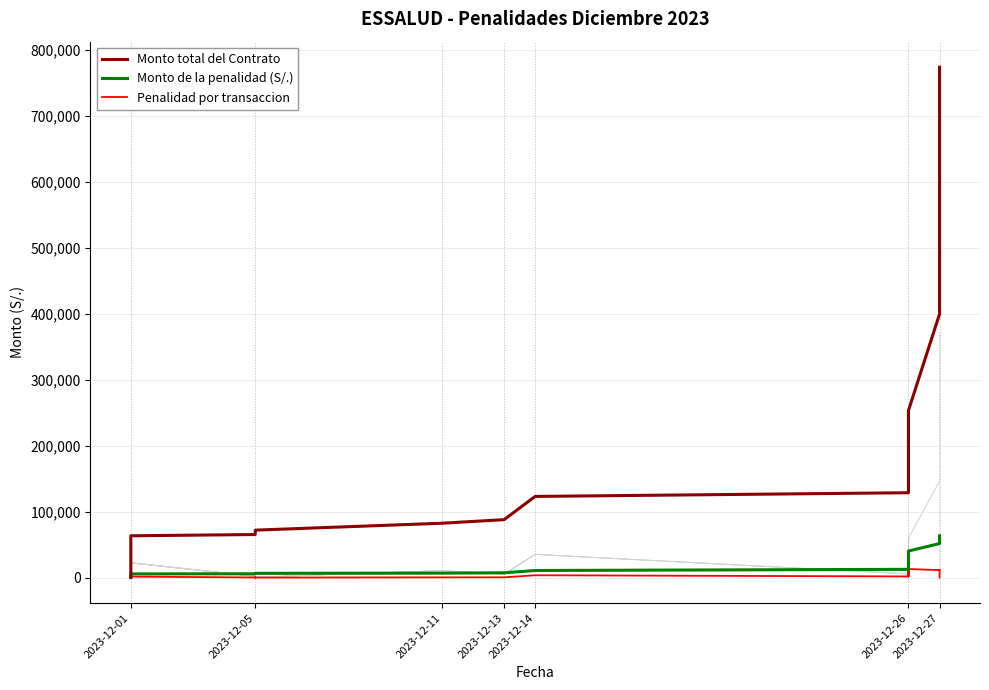

How many lines are shown in the chart?

3